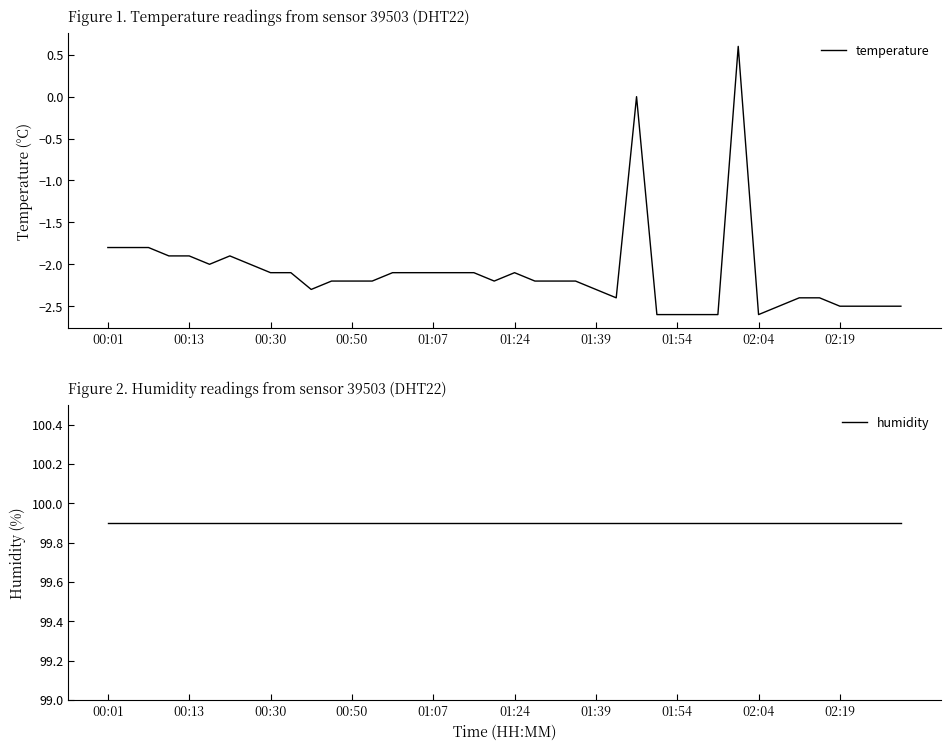

What is the highest value of the temperature series?

0.6